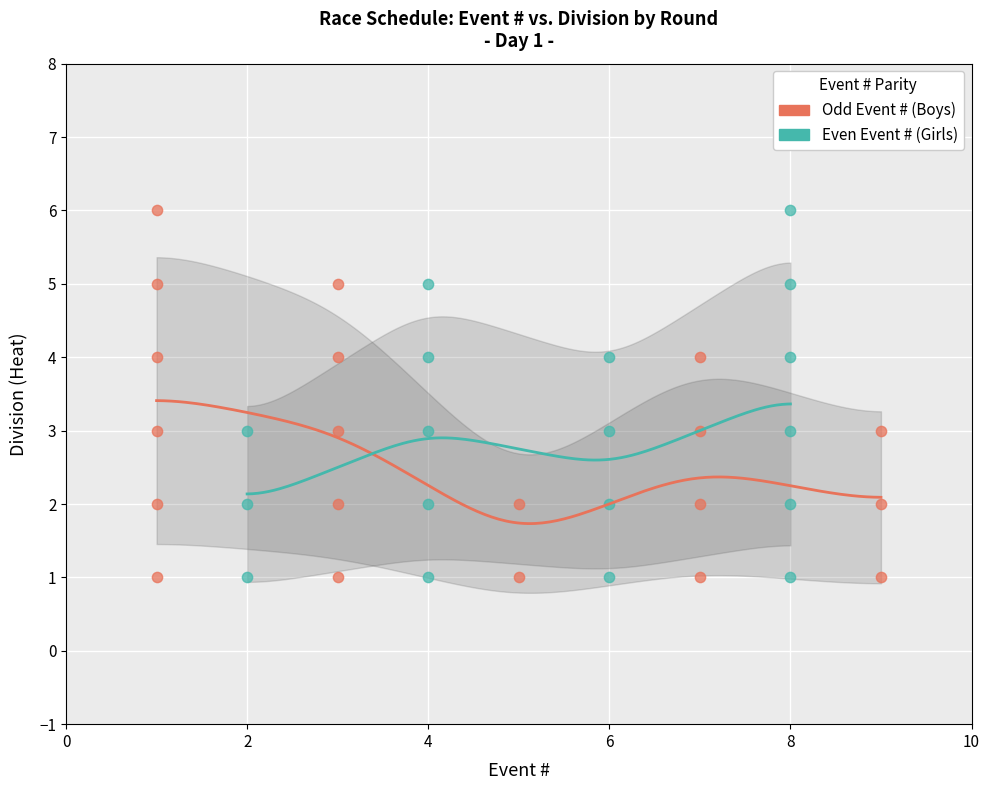

What are all the series names shown in the legend?

Odd Event # (Boys), Even Event # (Girls)